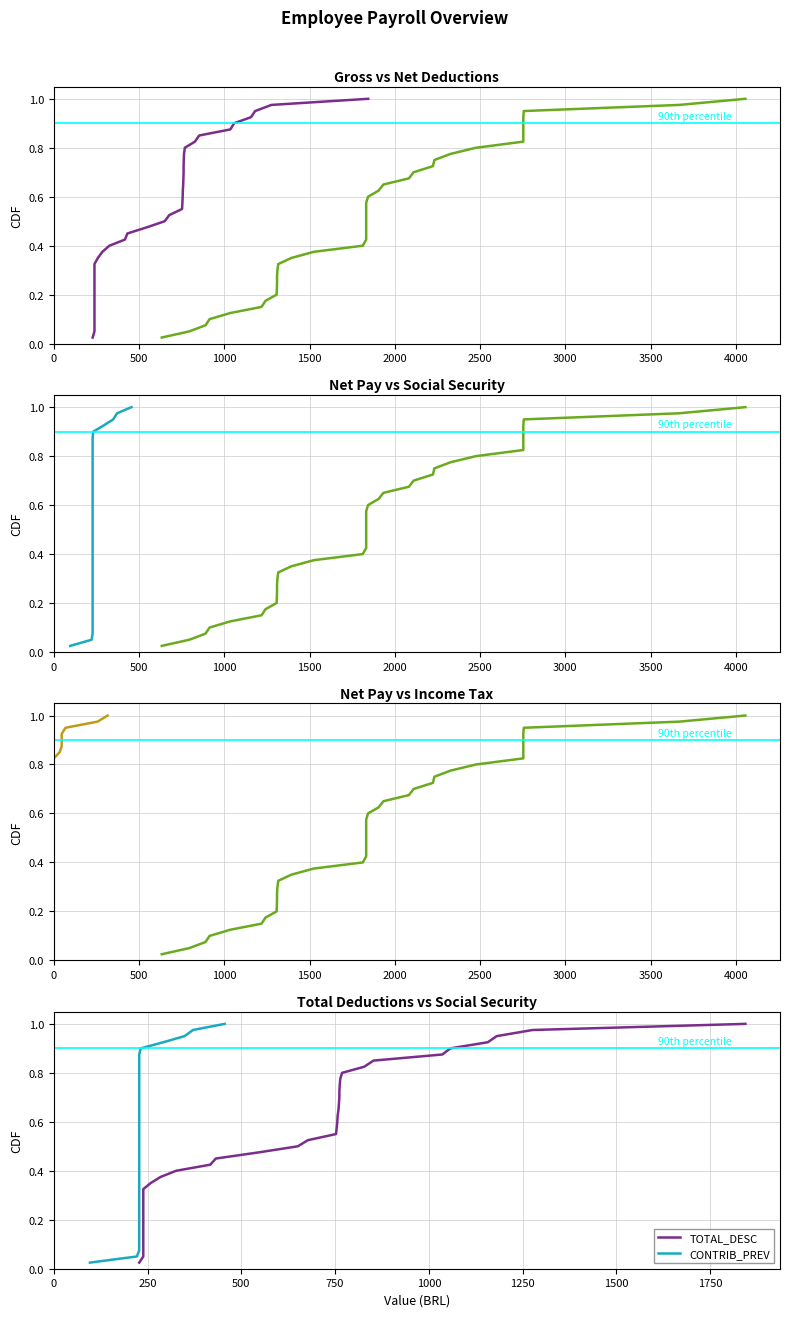

True or false: TOTAL_LIQUIDO and IMPOSTO_RENDA cross at least once.

False